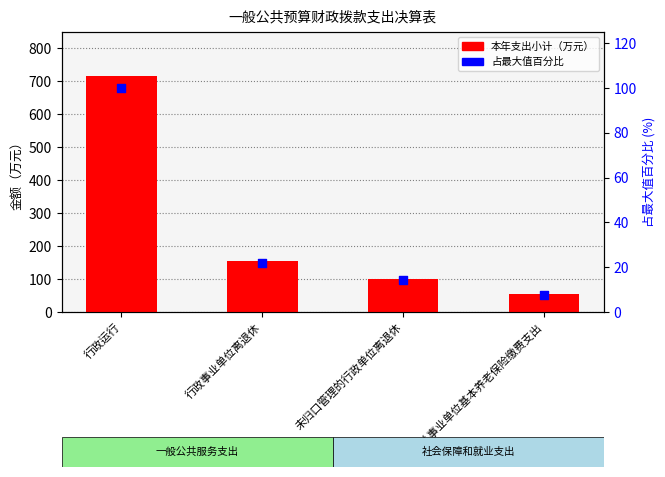

What is the total value across all series at 行政运行?

816.4